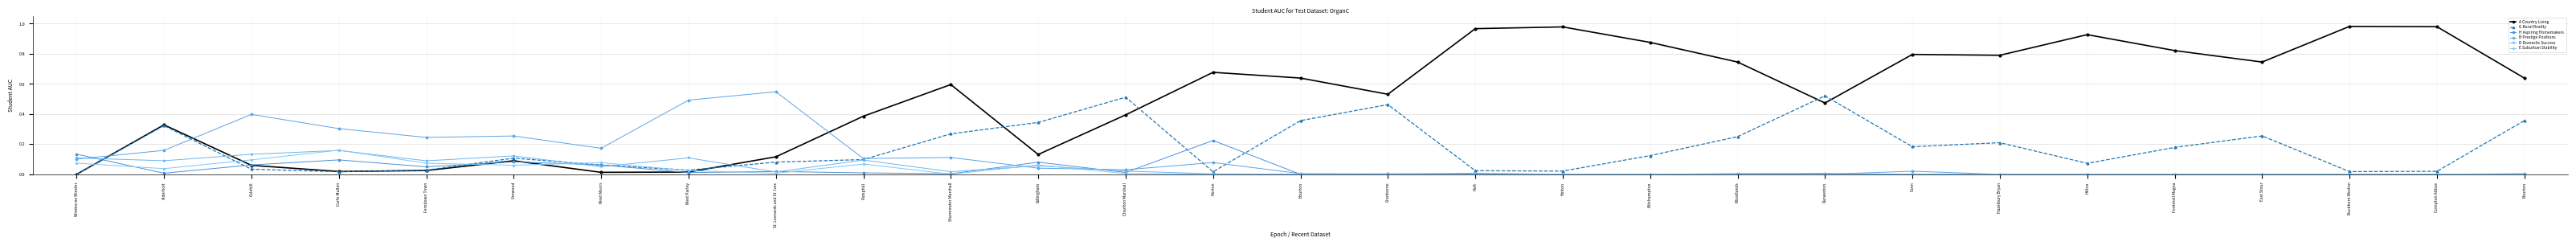

At which category is the sum across all series the highest?

Bourton